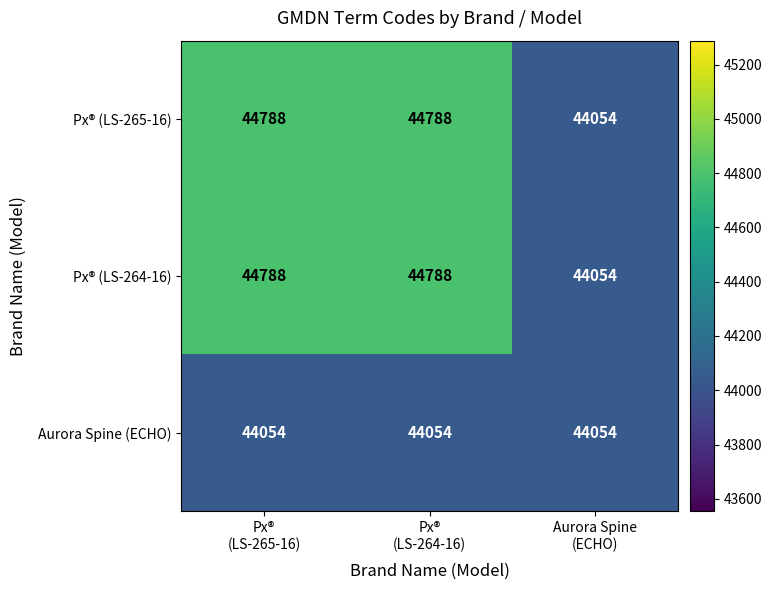

What is the minimum value shown in the chart?

44054